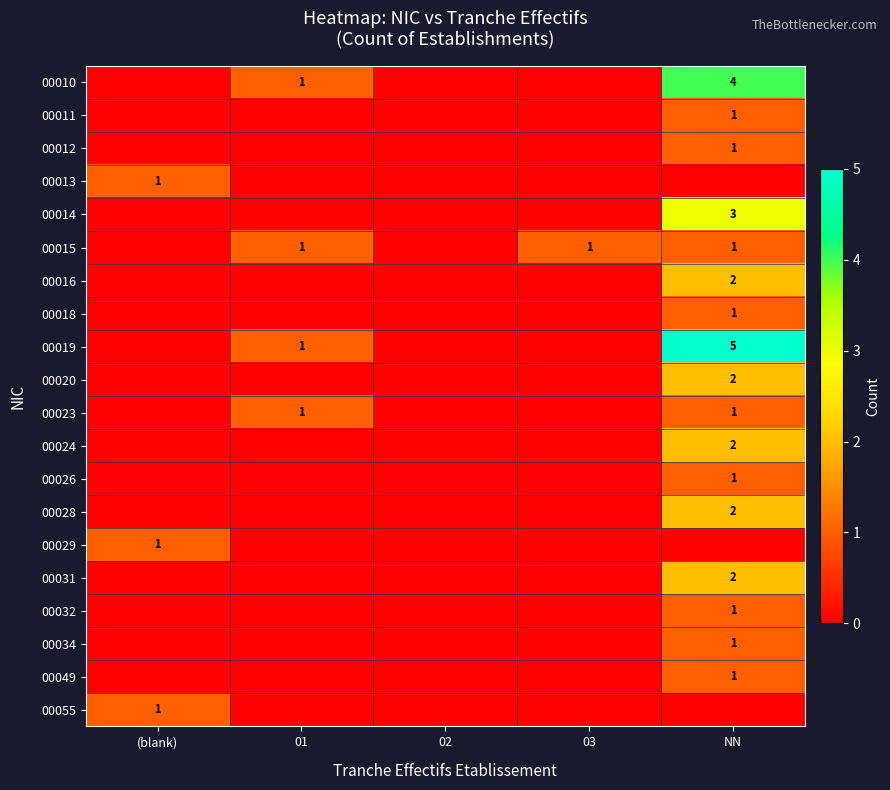

The 00024 series shows 2 at NN. True or false?

True